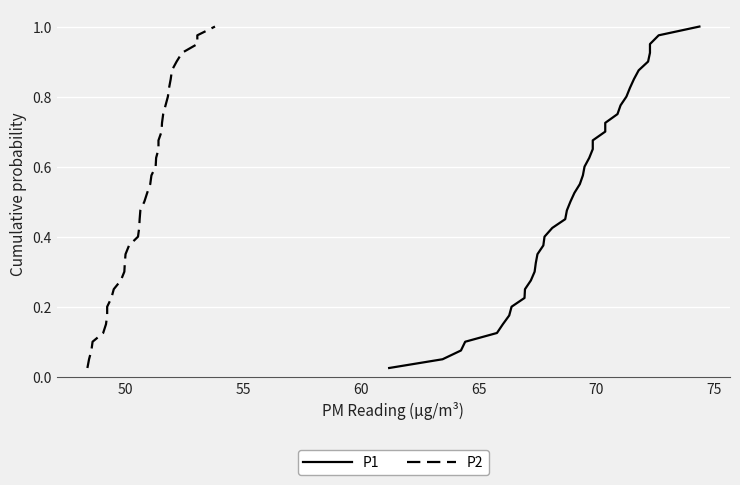

True or false: P2 has more than 1 points higher than both neighbors.

False